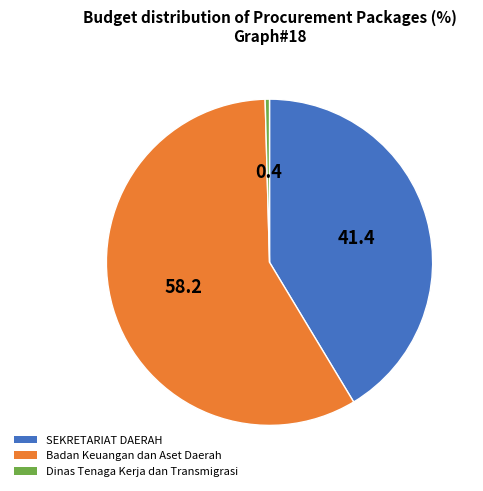

Is there a majority slice in this chart?

Yes